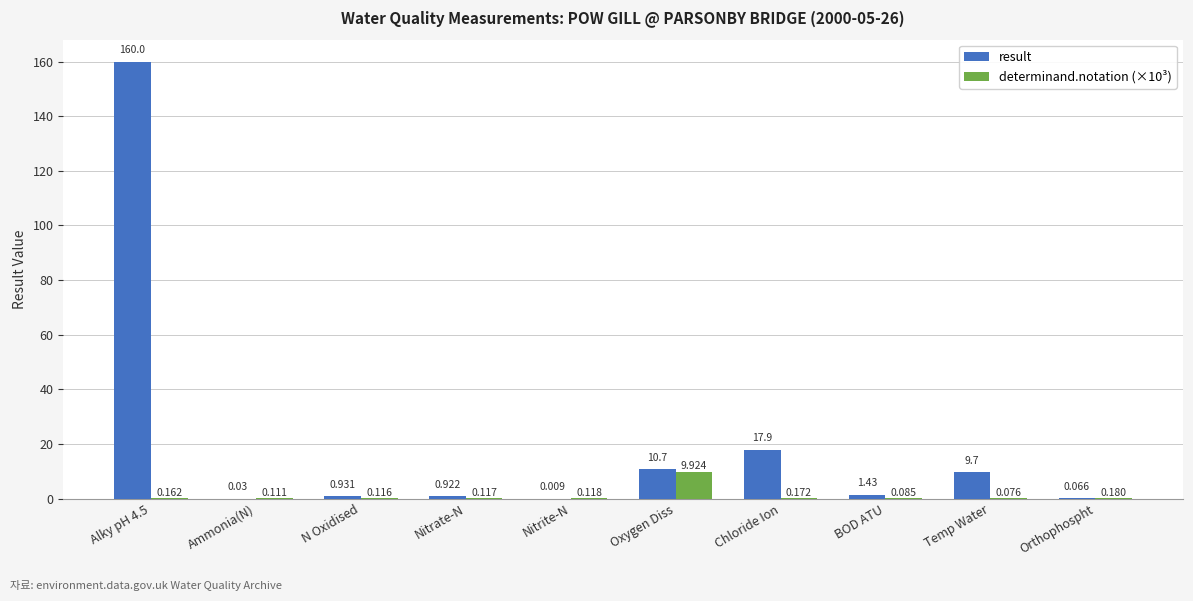

What is the sum of all result values?

201.7